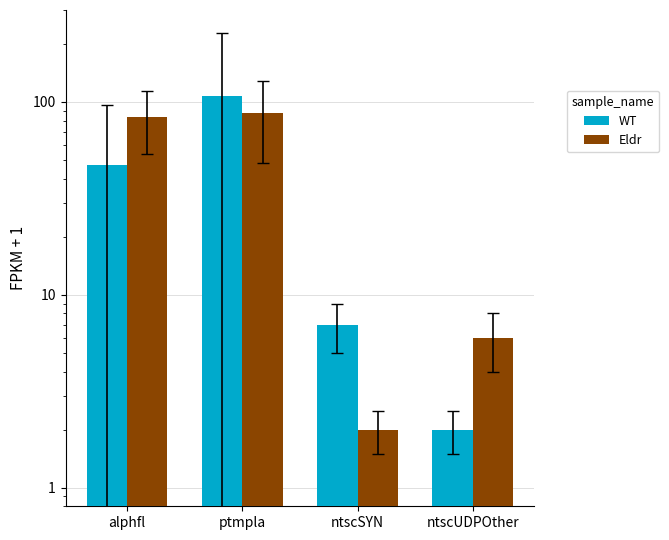

Reading left to right, transcribe all the data shown in this chart.

WT: 47	108	7	2
Eldr: 84	88	2	6